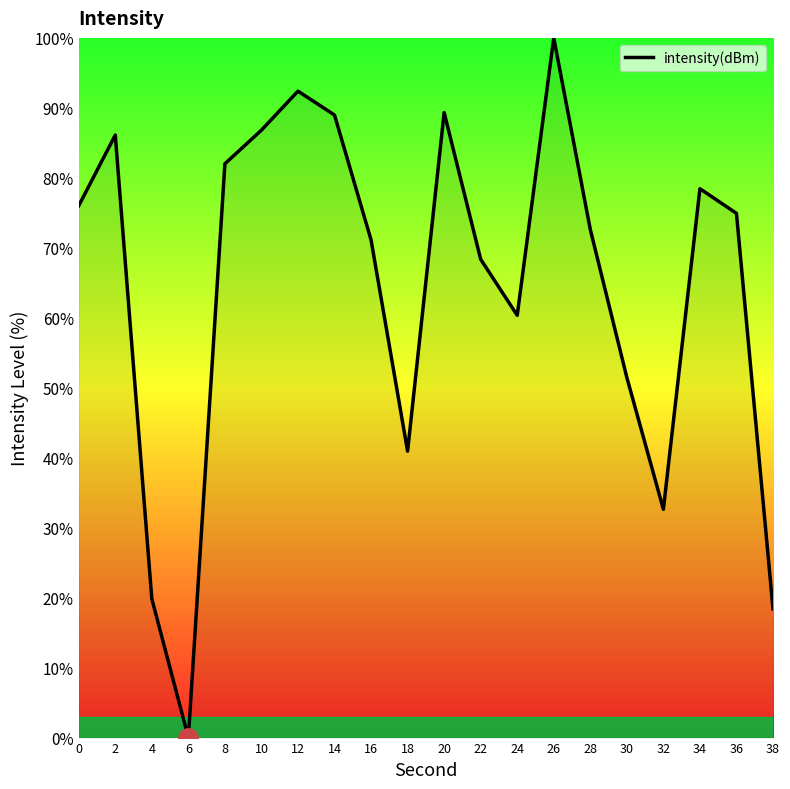

What is the difference between the values at 36 and 38?

56.5